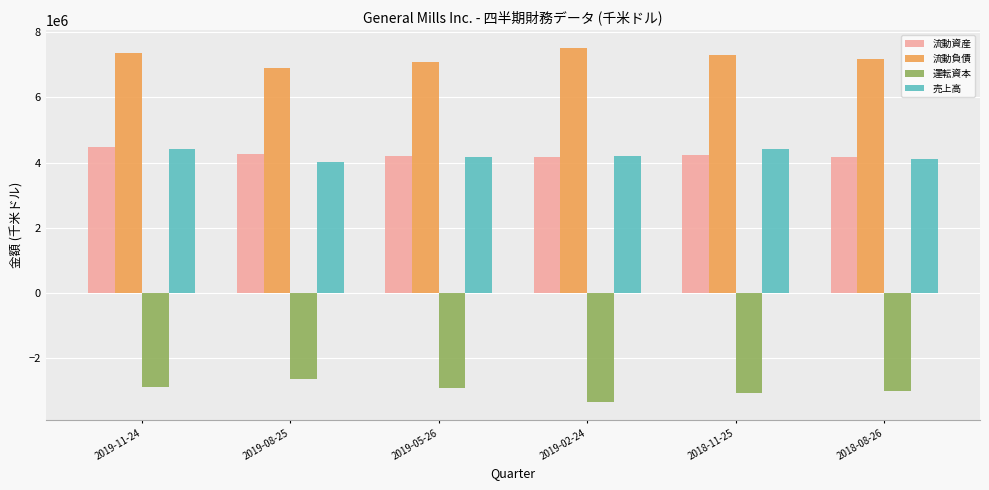

What is the difference between the second highest and second lowest values in the 運転資本 series?

180900